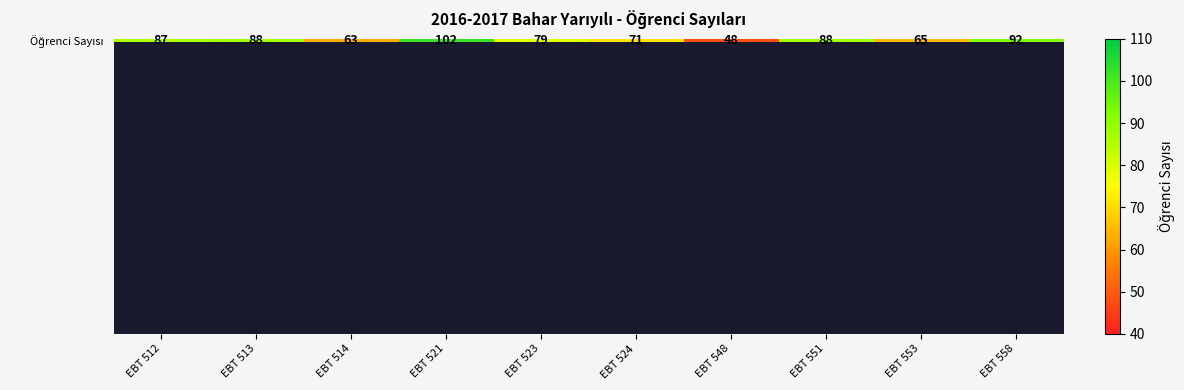

Which label corresponds to the smallest value in the chart?

EBT 548